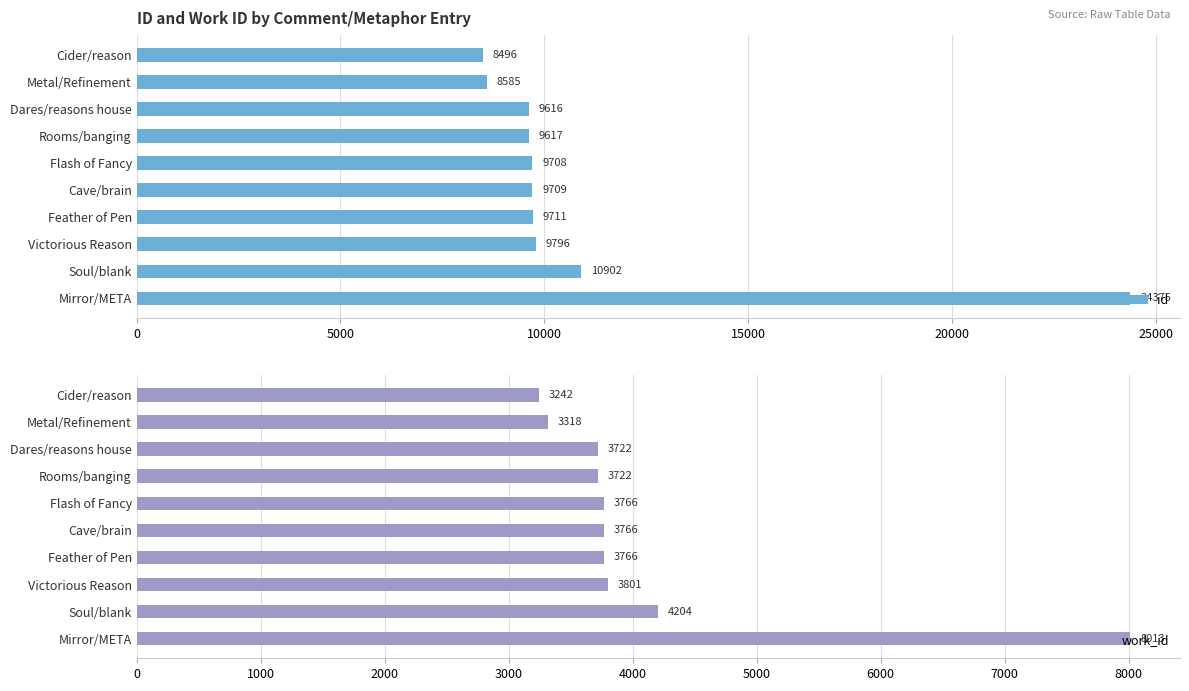

What is the difference between the maximum and second lowest values in the work_id series?

4695